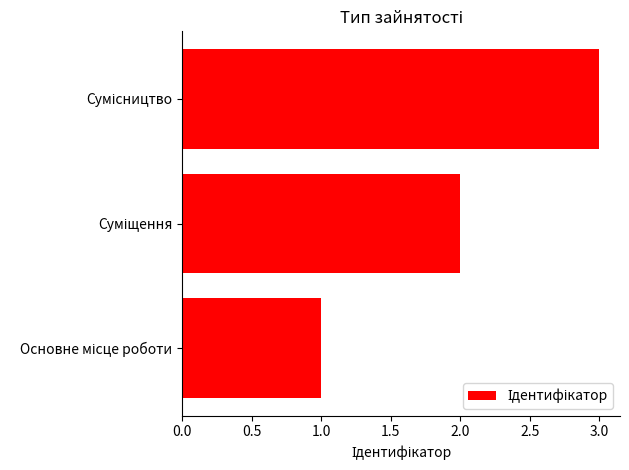

What is the greatest value displayed?

3